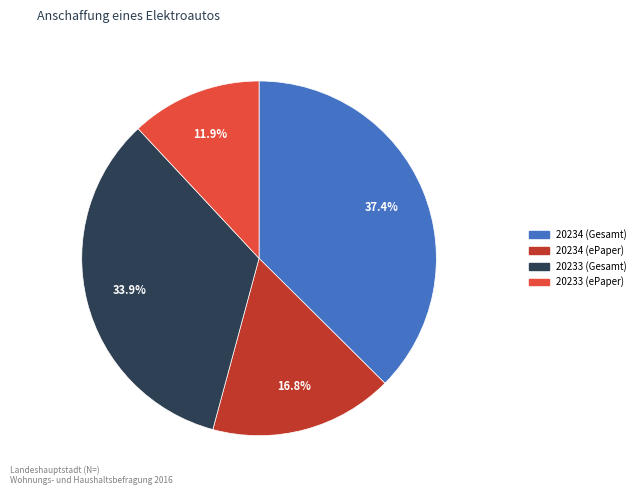

What percentage do 20234 (Gesamt) and 20234 (ePaper) together represent?

54.2%